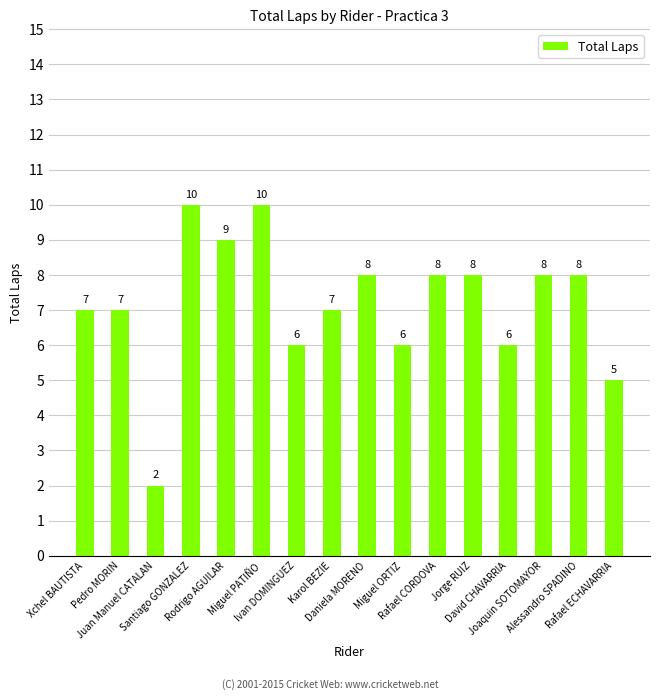

How many data points are less than 8?

8